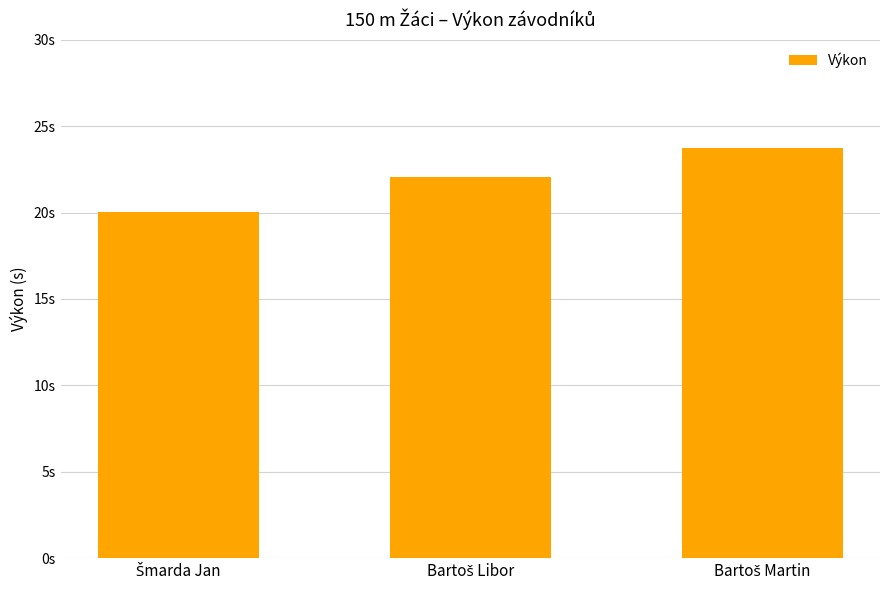

Rank the categories by value from highest to lowest.

Bartoš Martin, Bartoš Libor, Šmarda Jan